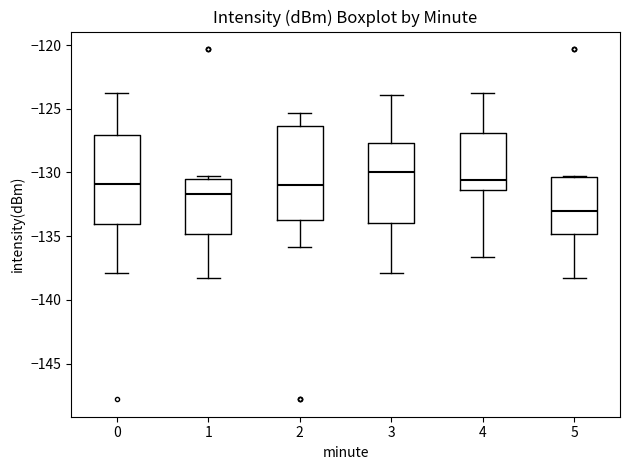

Reading left to right, transcribe this box plot: for each box, give where its median line is, the range the box spans, and where its two whiskers end, as read against the y-axis. The values are not printed on the chart, so give them approximately, as read against the axis.

0: median -131.0, box -134.0 to -127.0, whiskers -138.0 to -124.0
1: median -131.5, box -135.0 to -130.5, whiskers -138.5 to -130.5 (just above the box's upper edge)
2: median -131.0, box -134.0 to -126.5, whiskers -136.0 to -125.5
3: median -130.0, box -134.0 to -127.5, whiskers -138.0 to -124.0
4: median -130.5, box -131.5 to -127.0, whiskers -136.5 to -124.0
5: median -133.0, box -135.0 to -130.5, whiskers -138.5 to -130.5